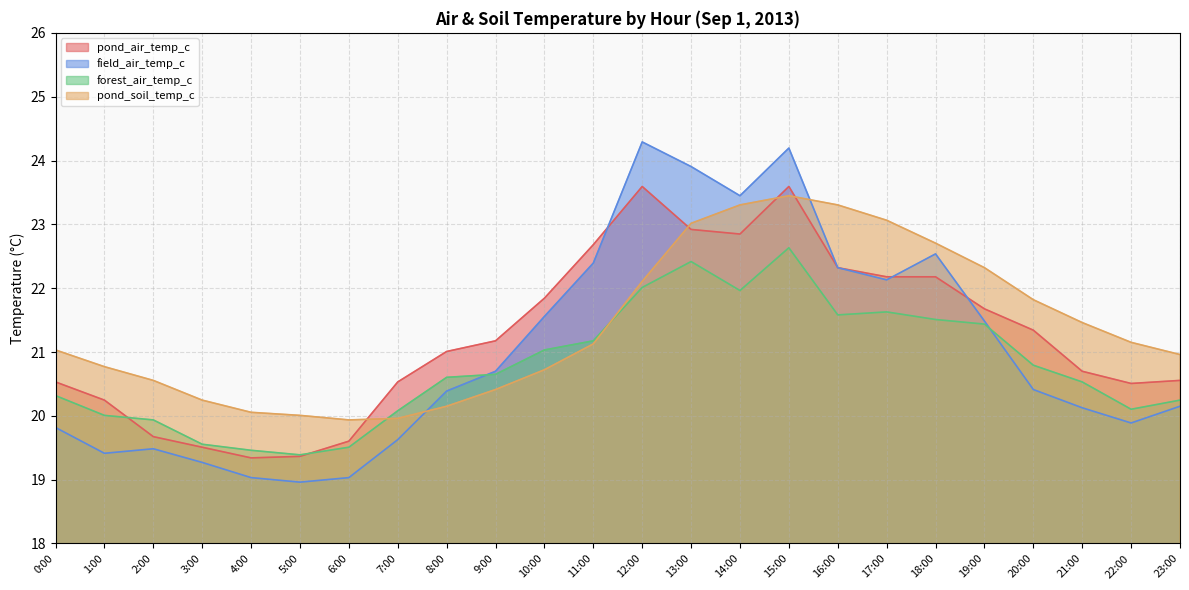

Which series has the largest total across all categories?

pond_soil_temp_c